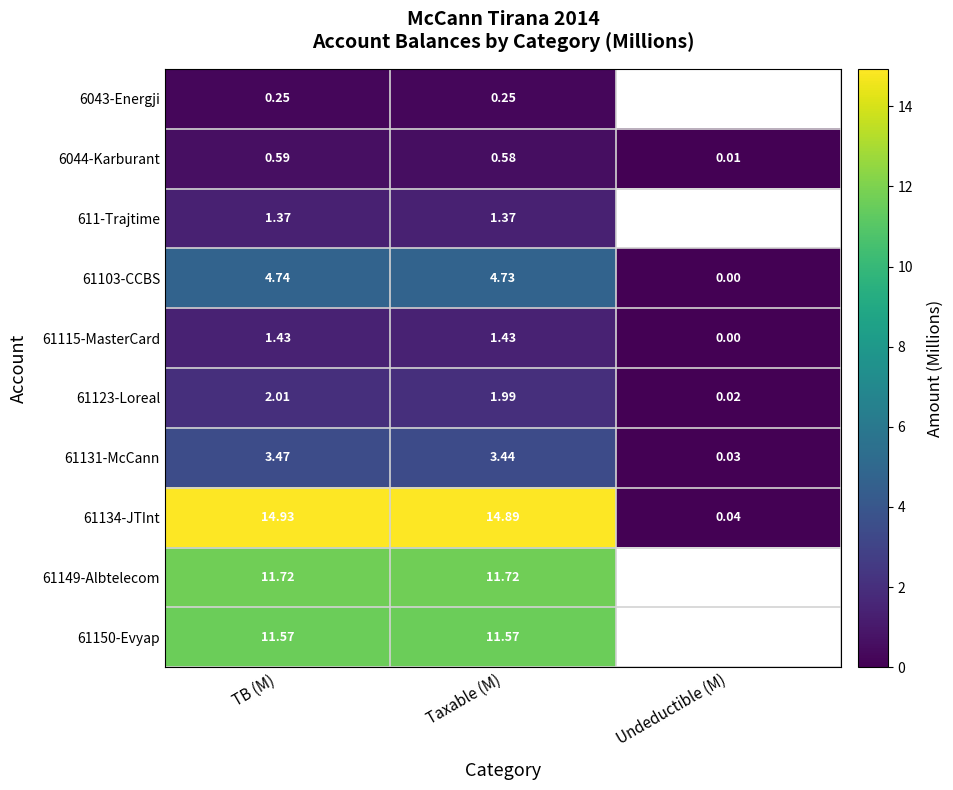

What is the sum of all 61134-JTInt values?

29.9